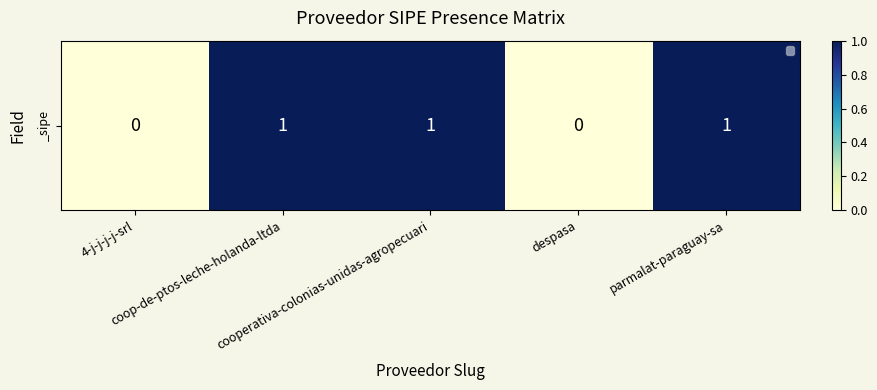

Count the number of categories in the chart.

5